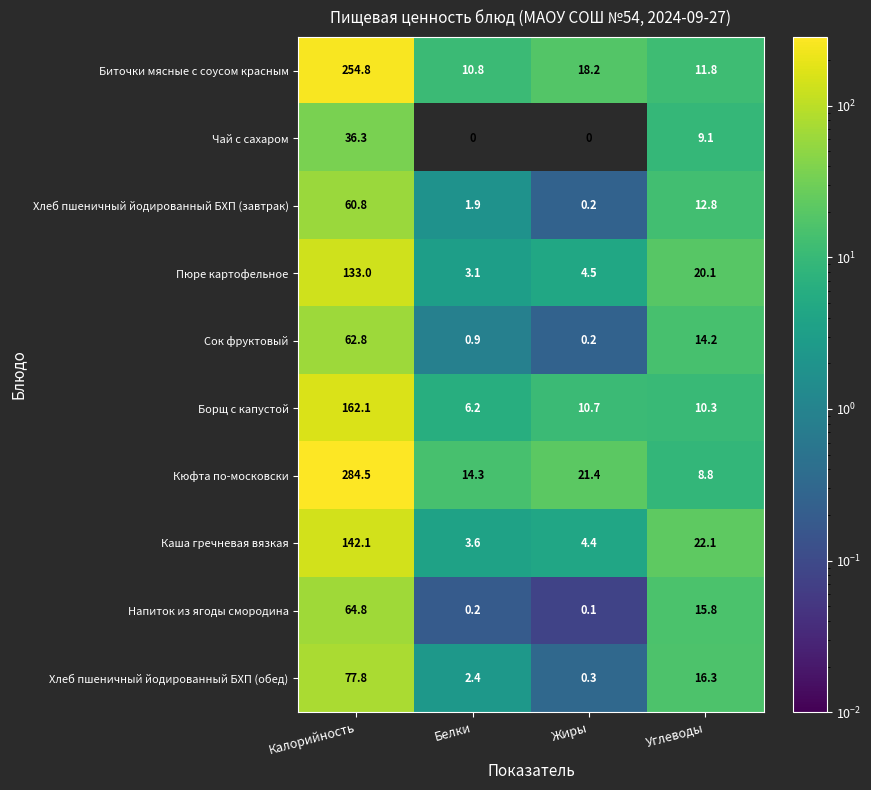

Is it true that Борщ с капустой equals 10.7 at Жиры?

True